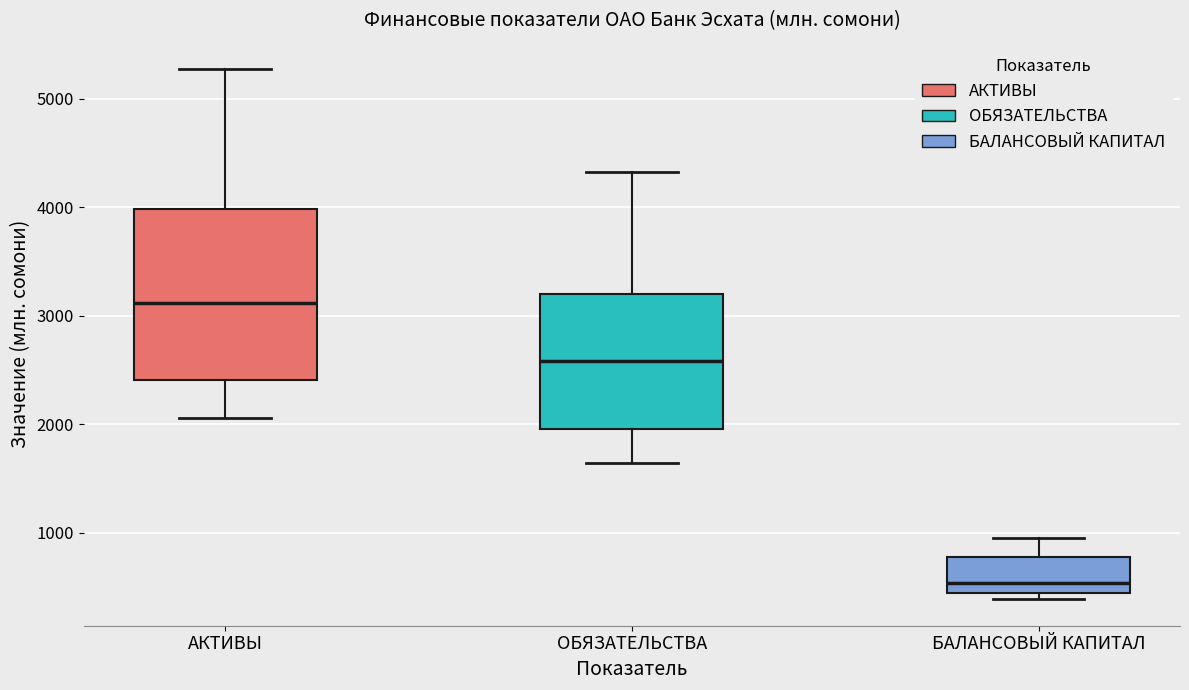

Which box is the tallest, from its lower edge to its upper edge?

АКТИВЫ